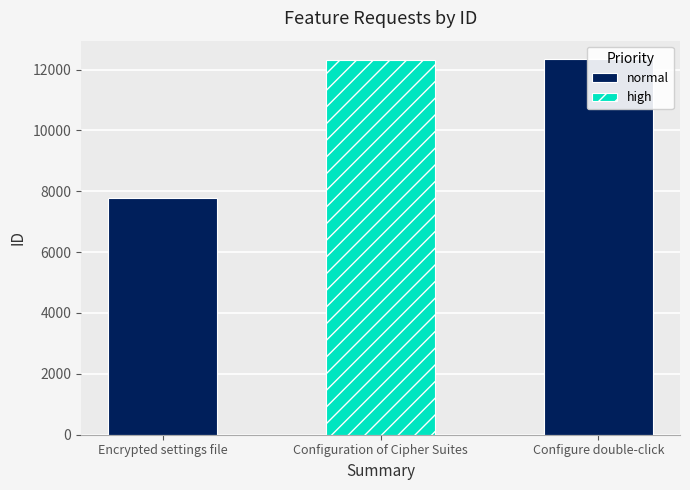

The value at Configure double-click is 12331. True or false?

True